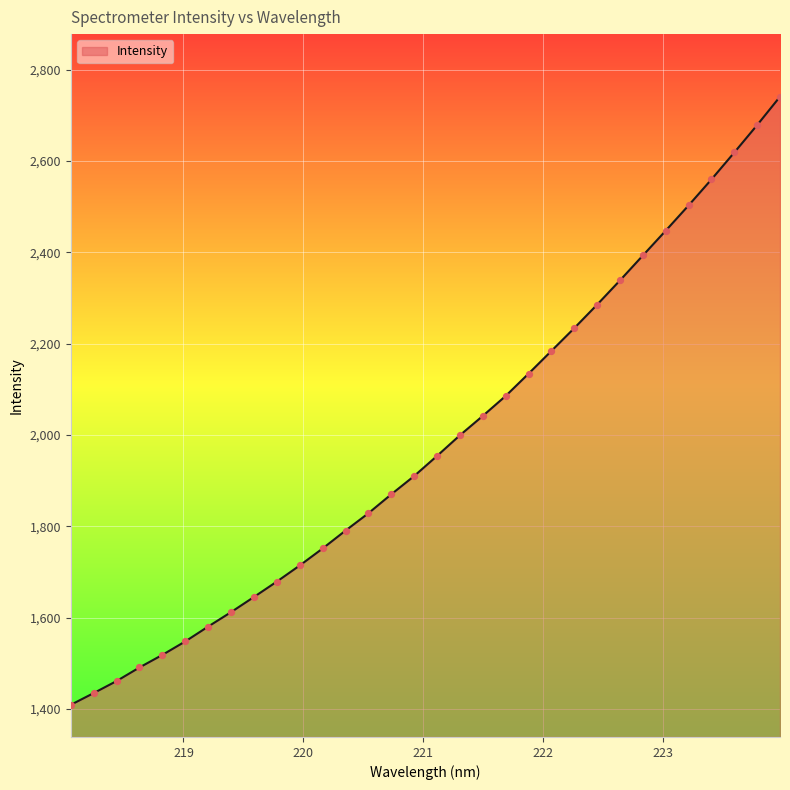

What is the difference between the maximum and minimum values?

1332.2